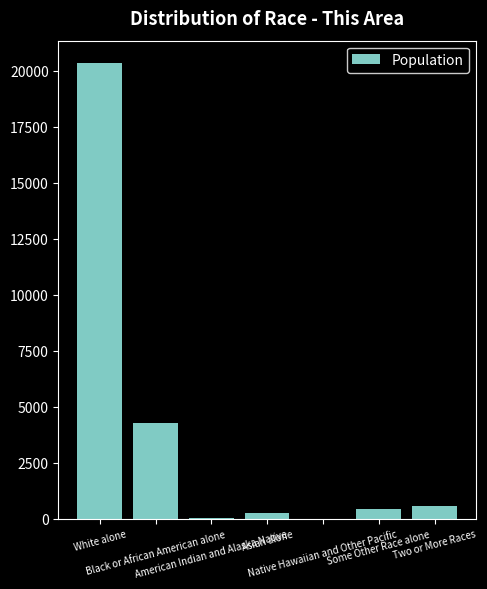

What is the sum of all values?

25923